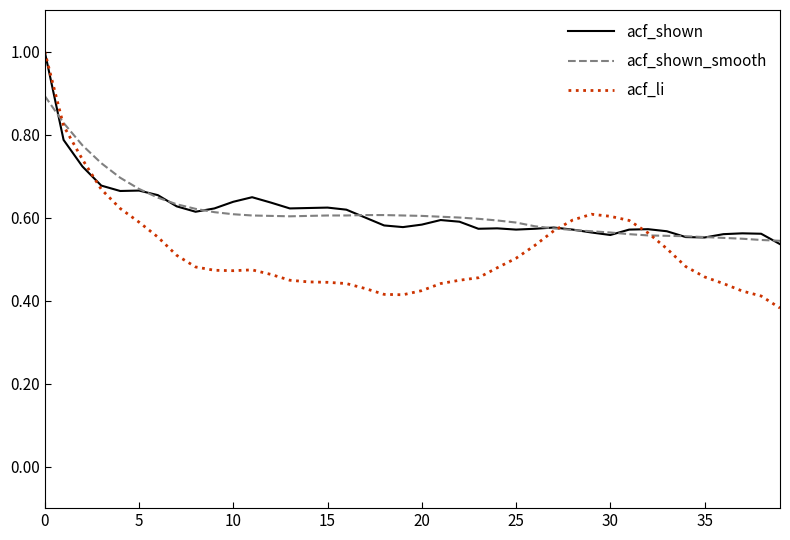

Which series has the widest spread of values?

acf_li